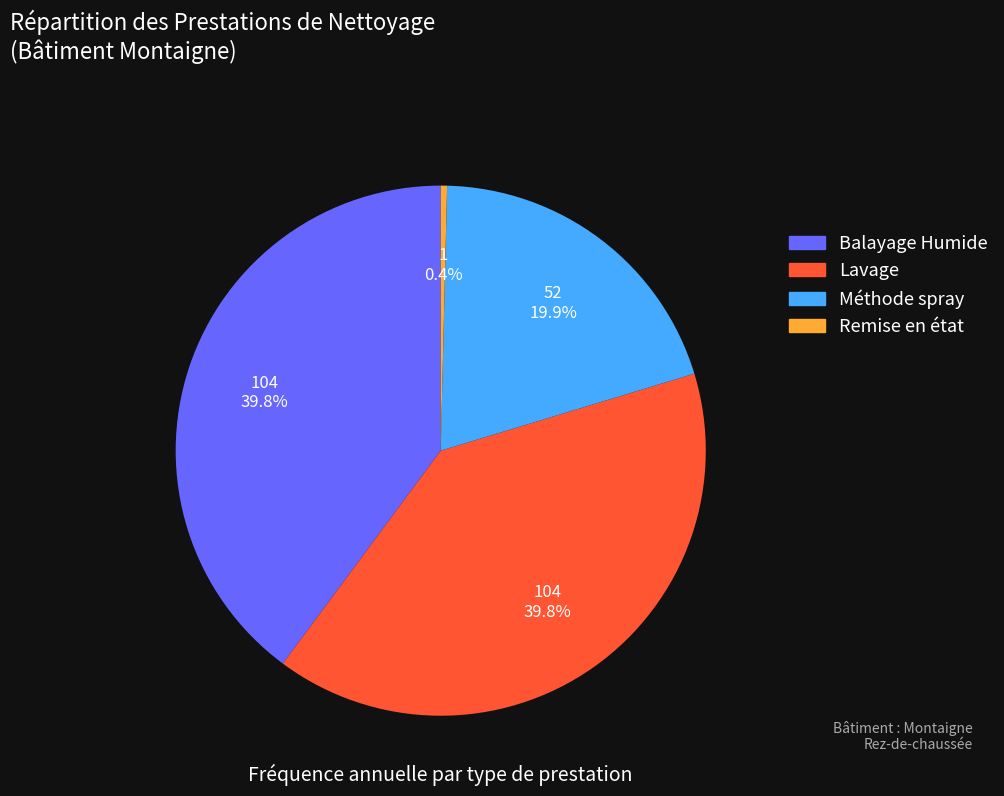

What portion of the pie excludes Remise en état?

99.6%